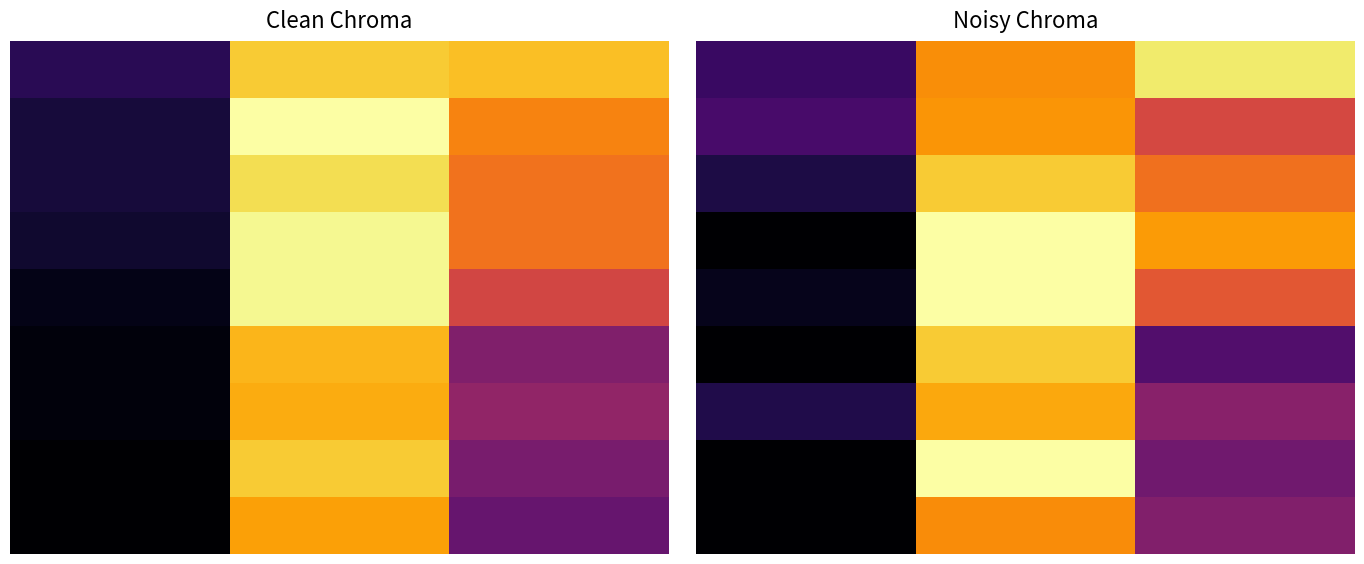

At which category does the chart reach its peak across all series?

7